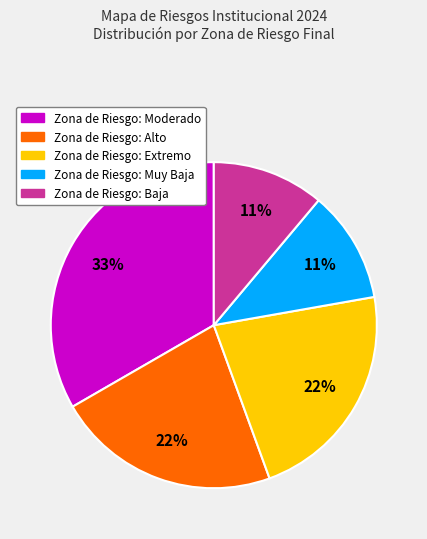

Is there any slice that represents more than half of the pie?

No